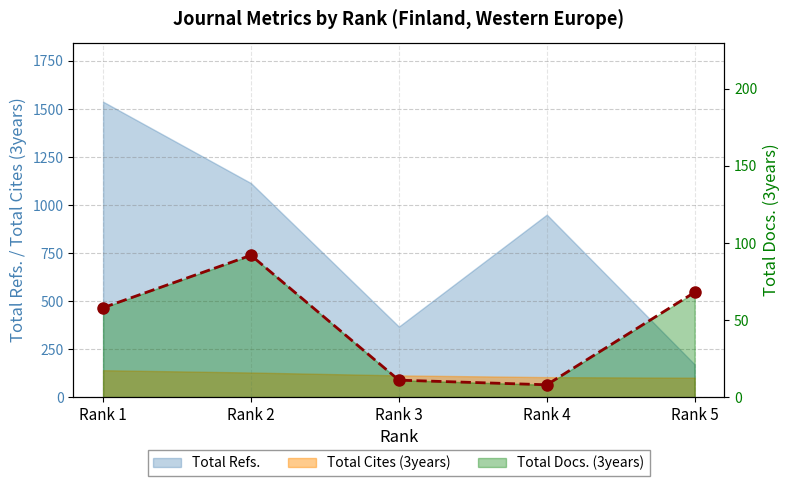

How many categories are shown in the chart?

5